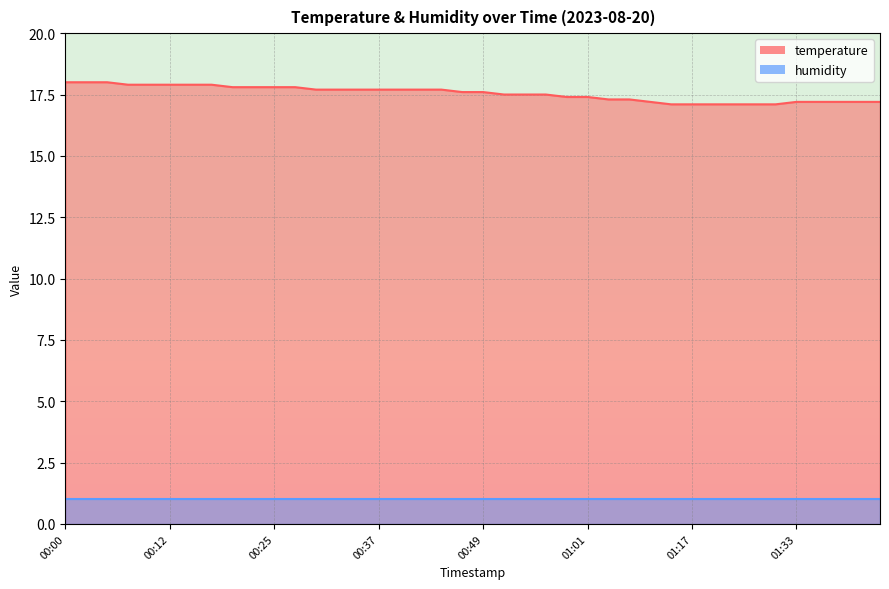

Which category has the highest value across all series?

00:00